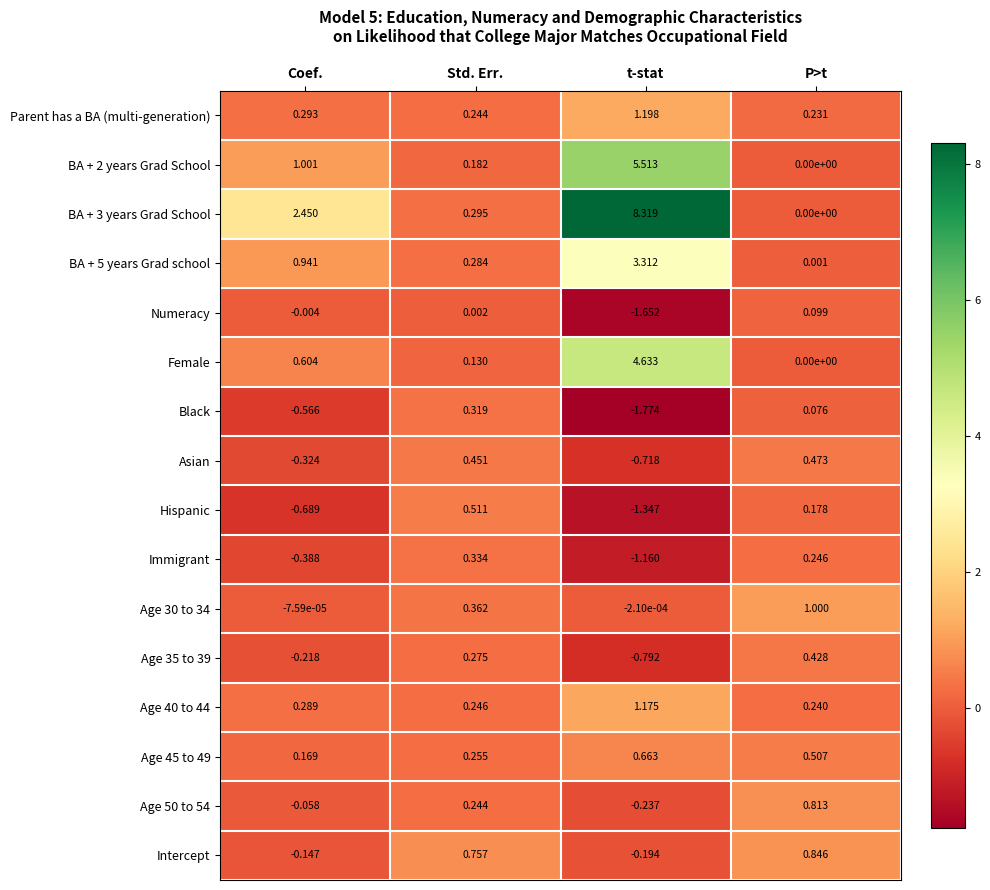

At which category does the chart reach its minimum across all series?

t-stat